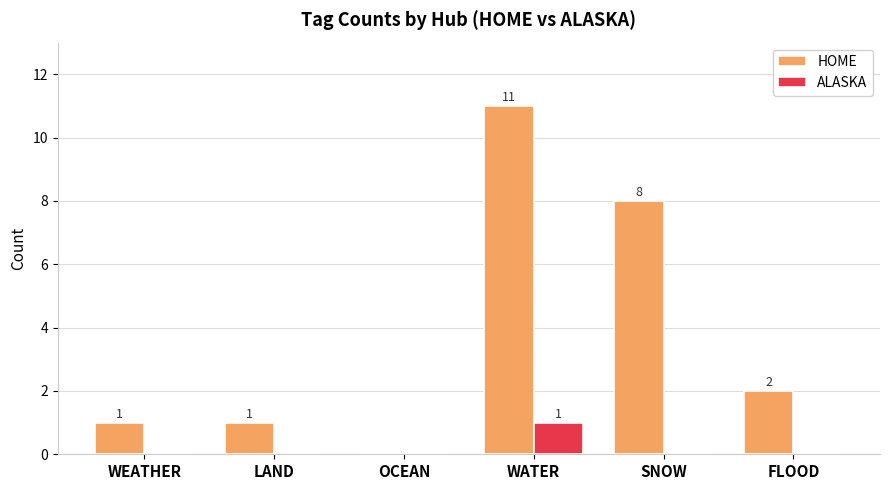

How many groups of bars are there?

6